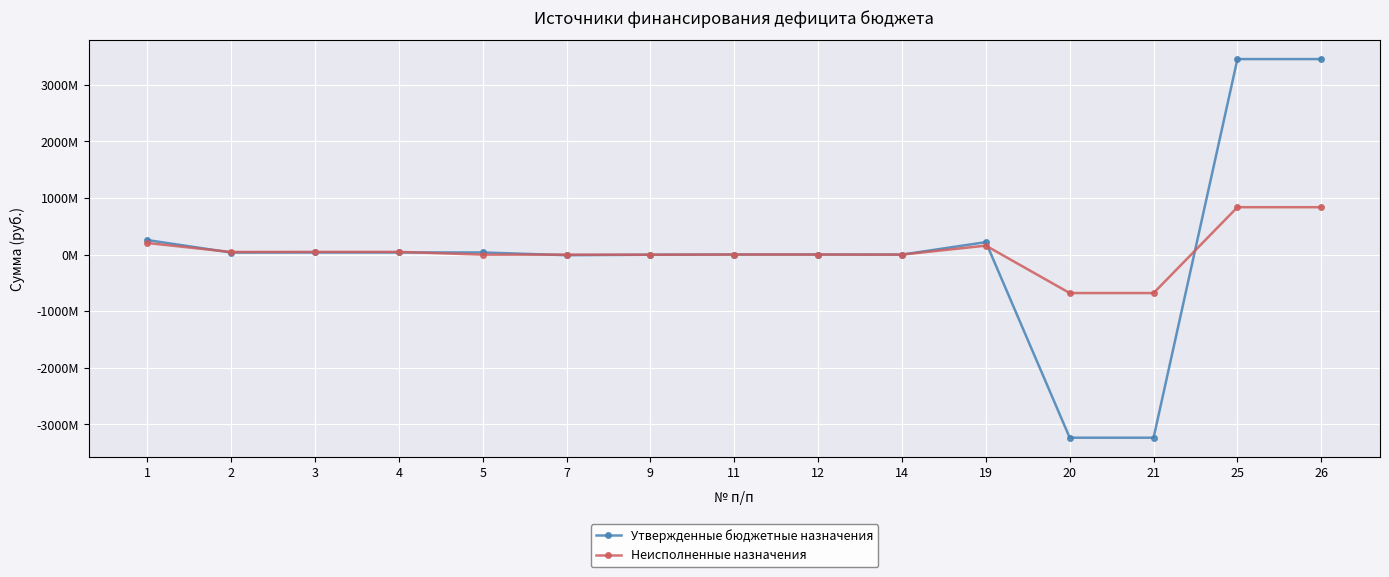

What is the maximum value shown in the chart?

3455596116.0